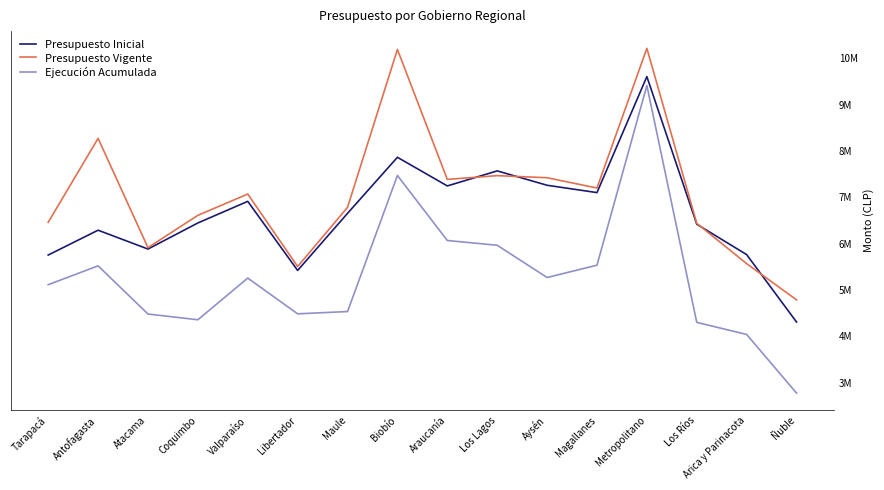

At which category is the sum across all series the highest?

Metropolitano